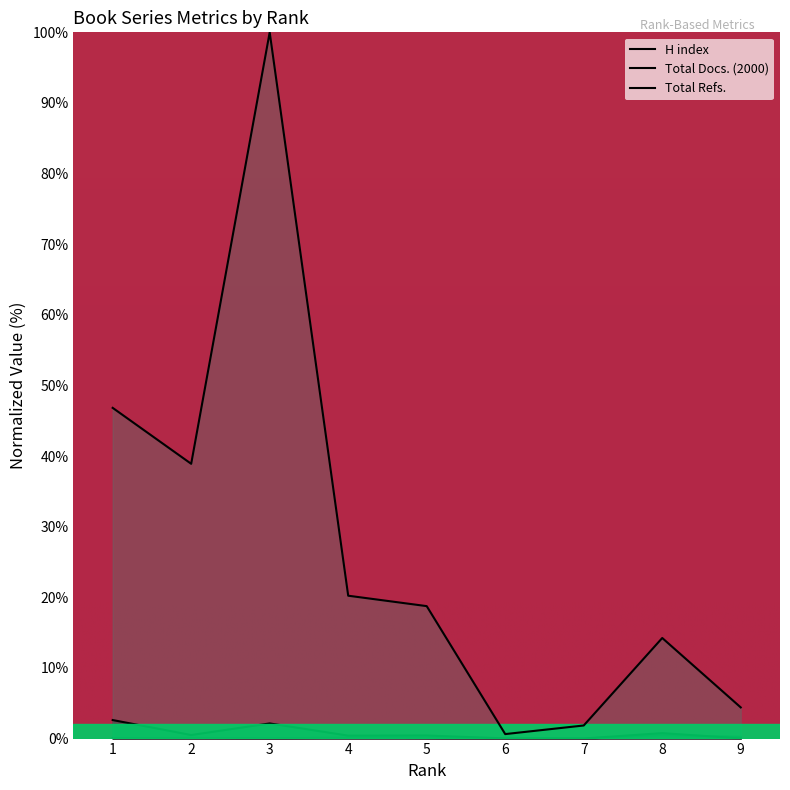

What is the value of the Total Docs. (2000) point at the 7th from the left?

2.1